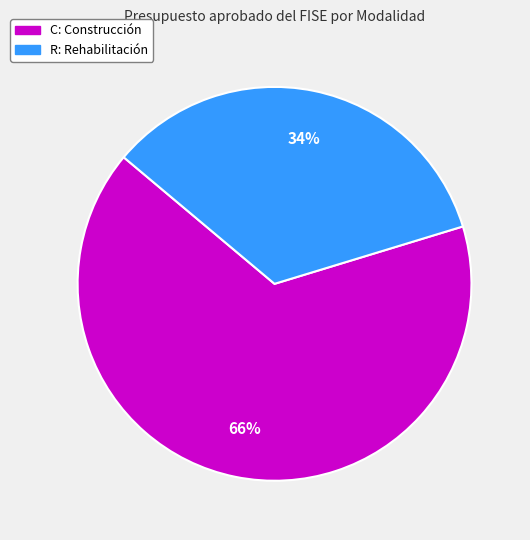

Count the number of slices in the pie.

2